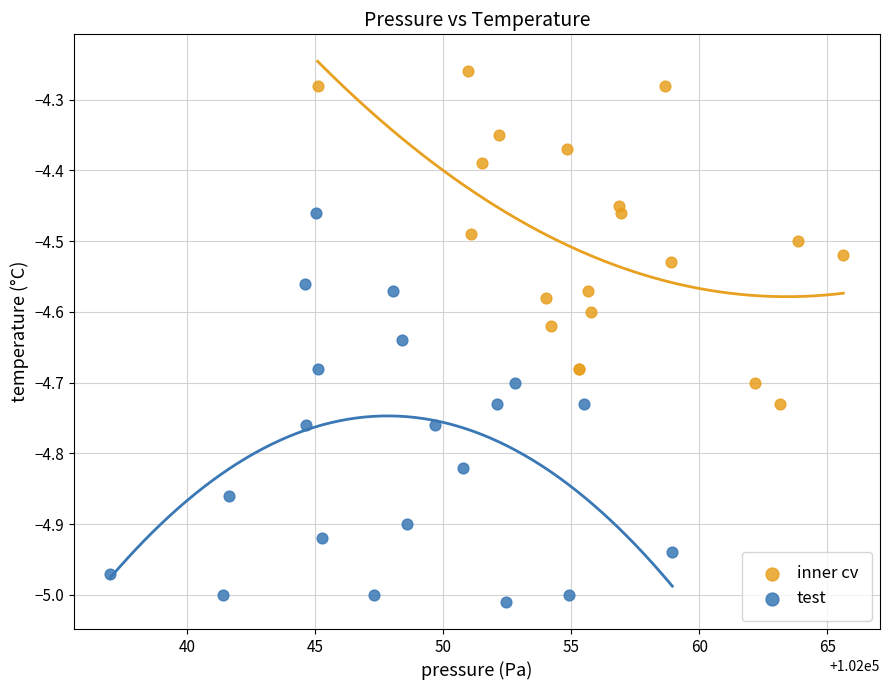

Which series contains the highest Y value?

inner cv